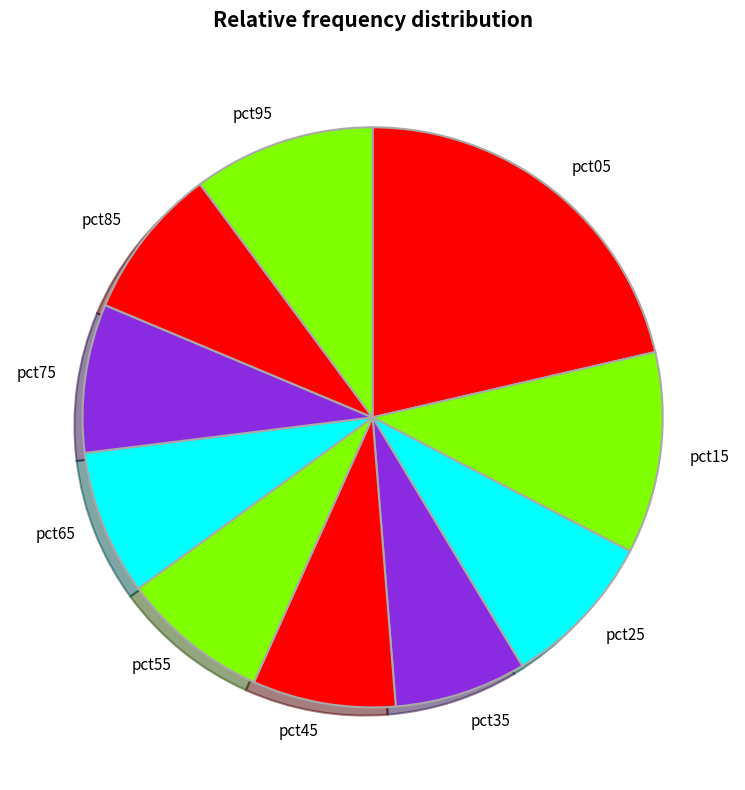

Is pct55 the majority of the pie?

No